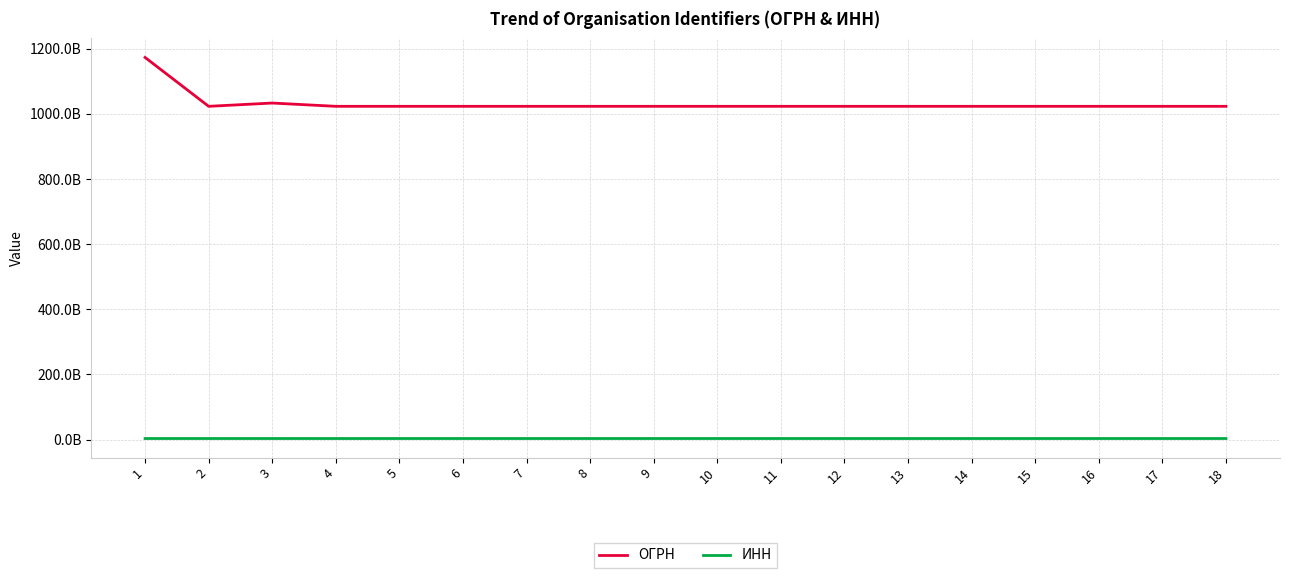

Reading right to left, what are all the values shown in this chart?

ОГРН: 1023201339303	1023200915627	1023202335936	1023201738229	1023201328721	1023202536466	1023202537621	1023202936239	1023202537610	1023200931820	1023202537423	1023202336431	1023202336211	1023202336563	1023201340909	1033265002803	1023201064413	1173256005537
ИНН: 3209001837	3223004420	3218004016	3215003222	3229002532	3206003699	3221005066	3228002716	3221004915	3224005459	3221005041	3226001996	3226002439	3226003665	3203007448	3234034868	3232014979	3245012810